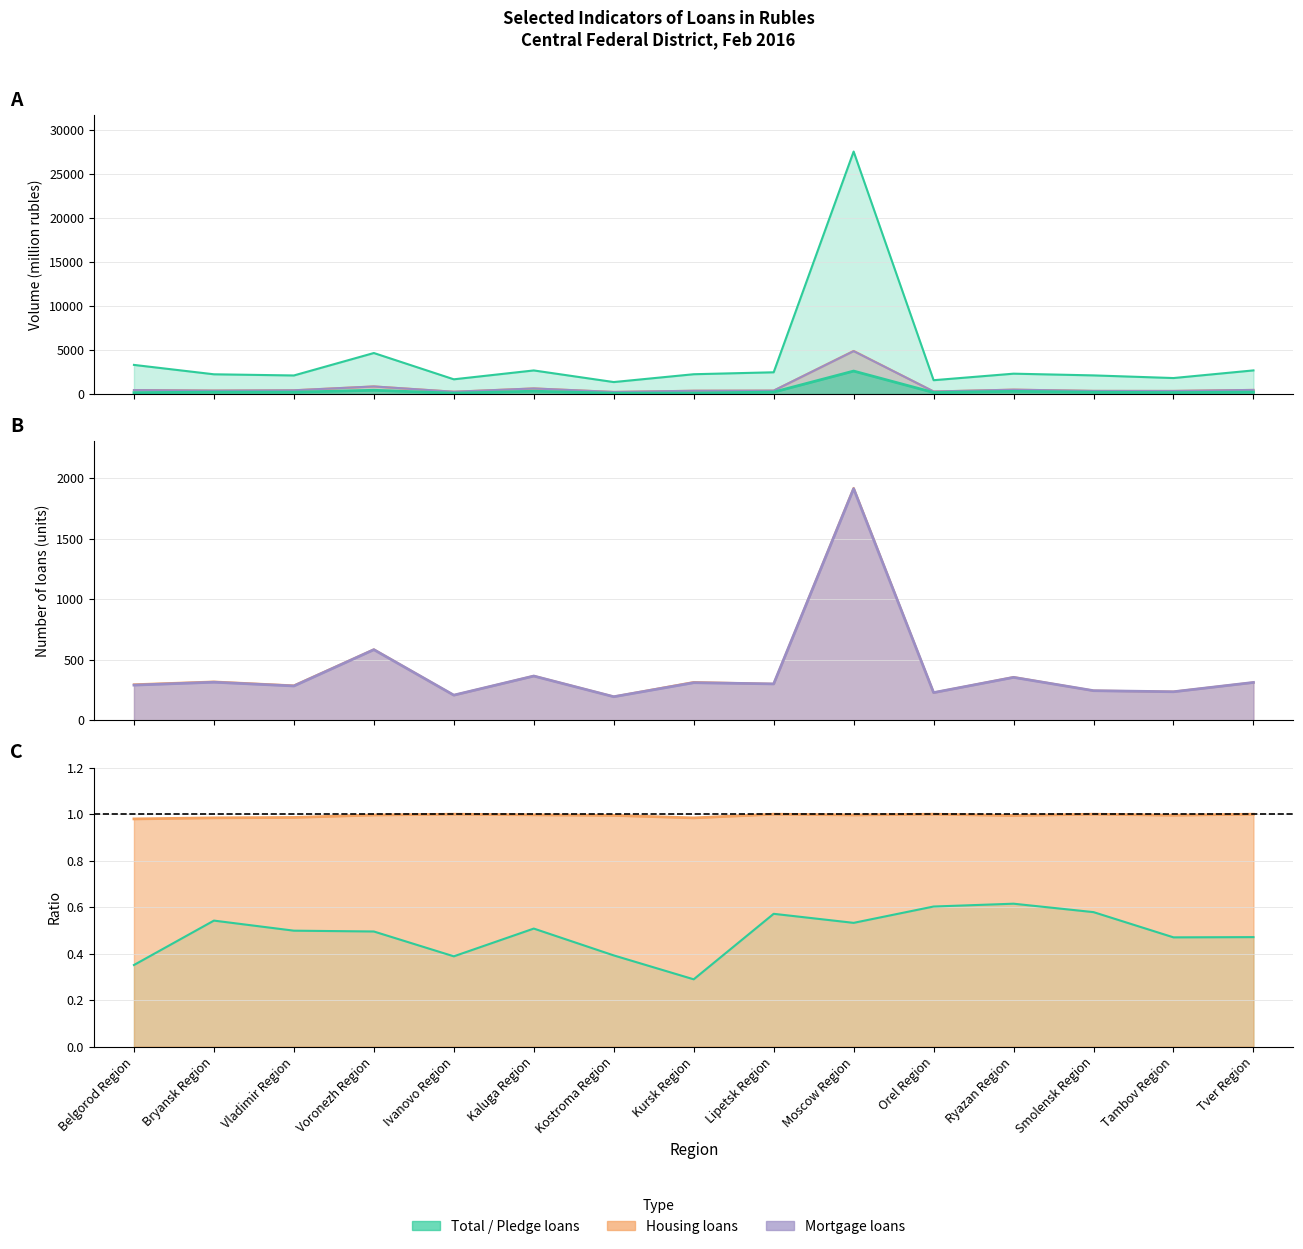

What is the difference between the second highest and minimum values in the Housing loans volume (mln rub) series?

623